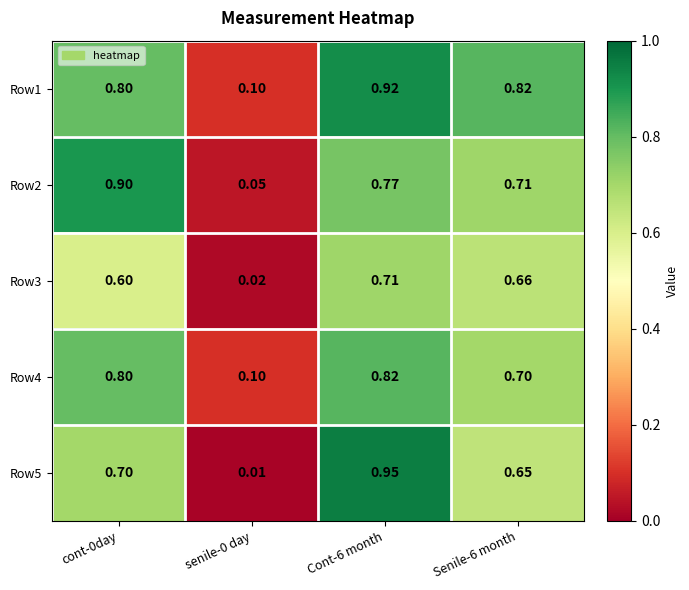

How many series are shown in this chart?

5